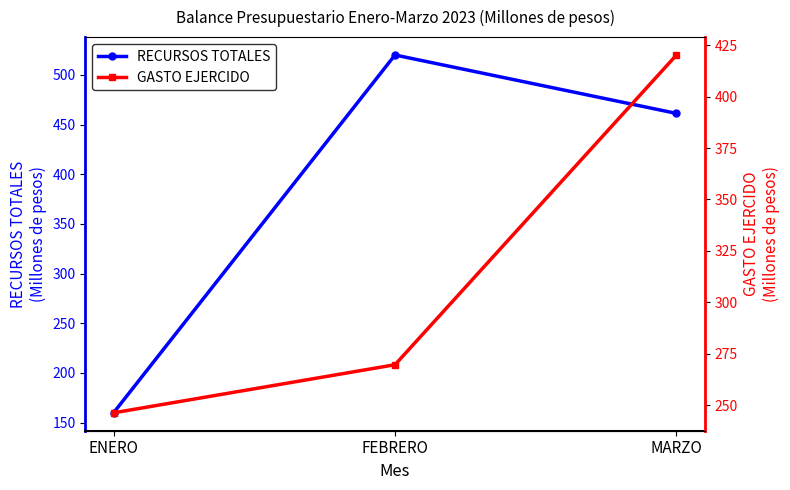

At which category is the sum across all series the highest?

MARZO